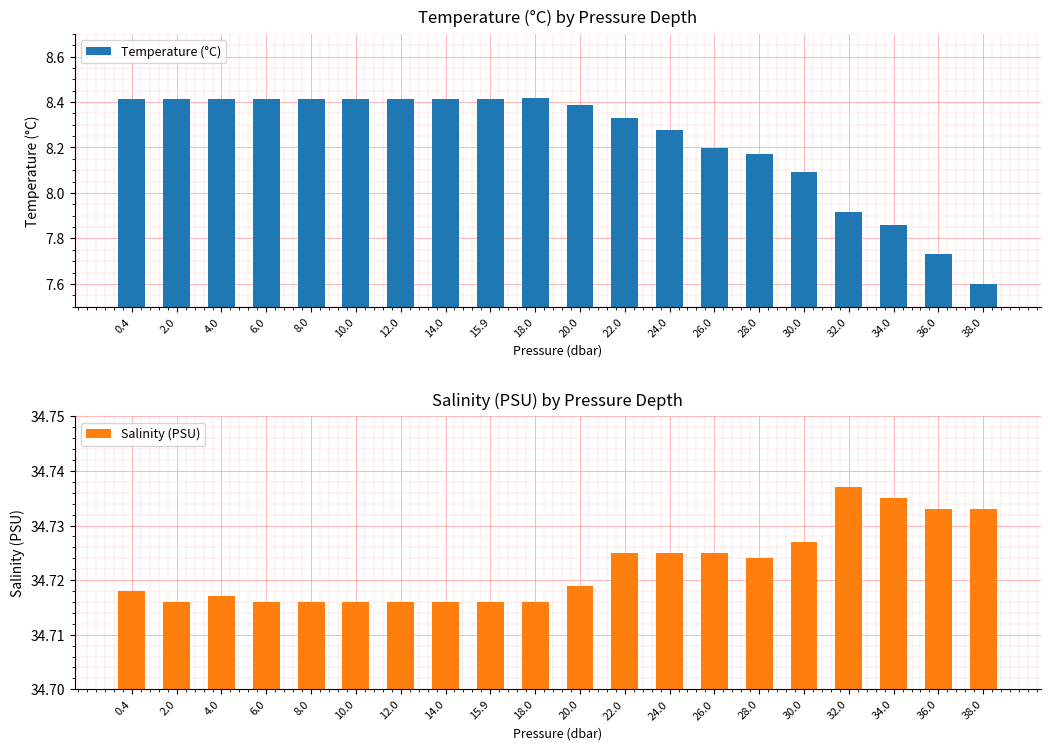

Rank the categories by Salinity (PSU) value from highest to lowest.

32.0, 34.0, 36.0, 38.0, 30.0, 22.0, 24.0, 26.0, 28.0, 20.0, 0.4, 4.0, 2.0, 6.0, 8.0, 10.0, 12.0, 14.0, 15.9, 18.0